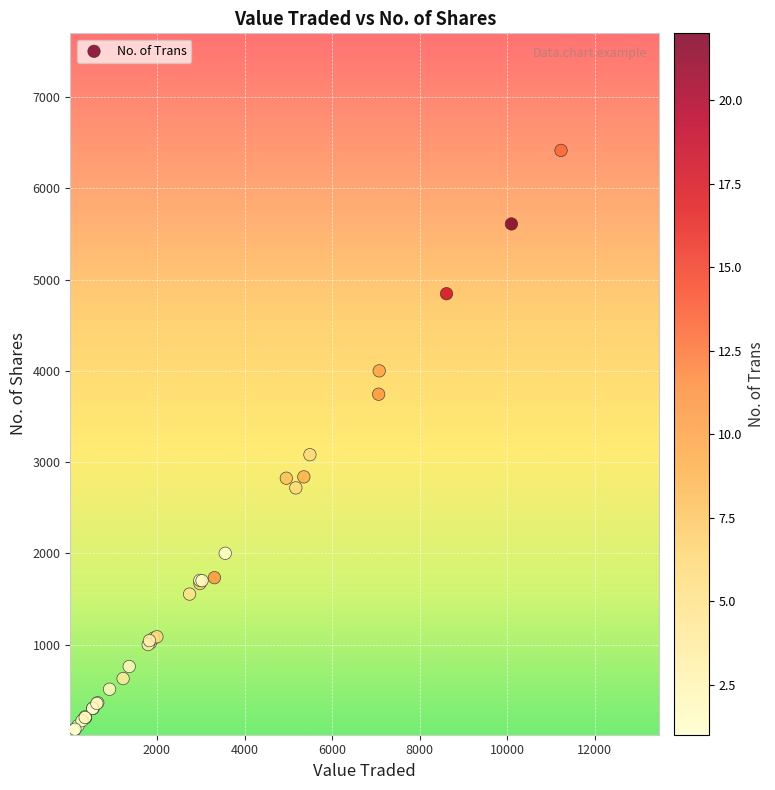

What Y value in the scatter plot is closest to 3215?

3081